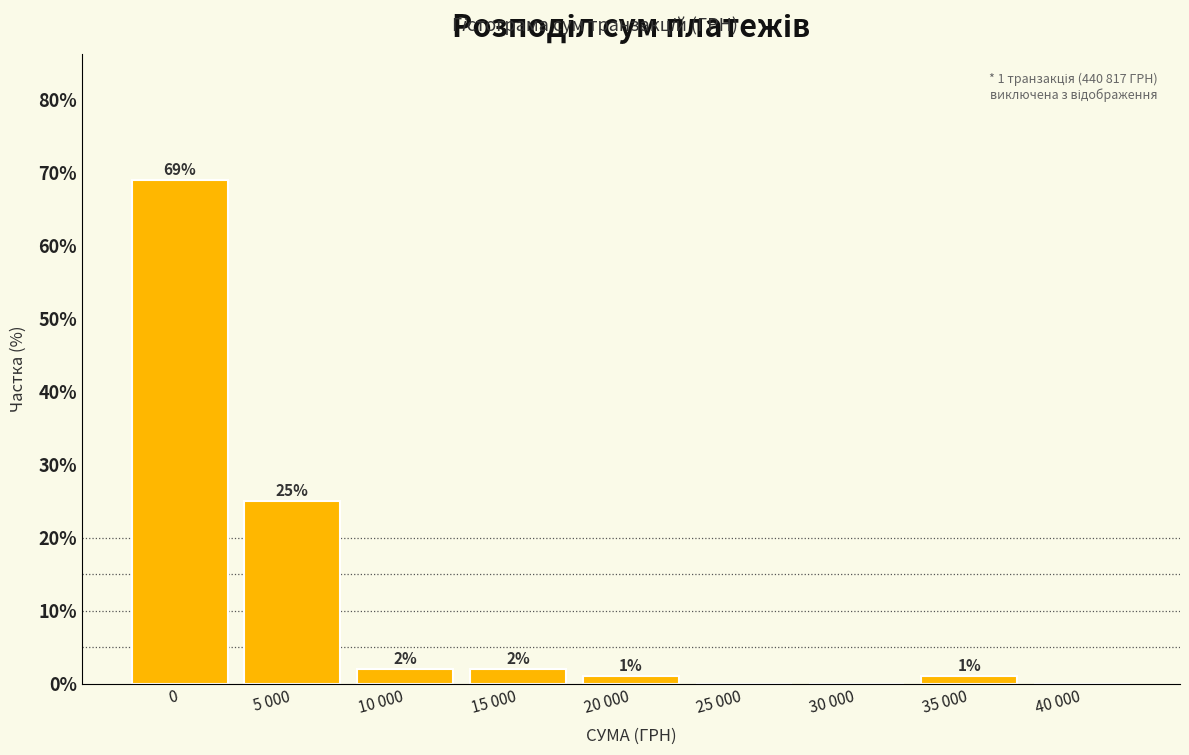

Reading right to left, what are all the values shown in this chart?

40 000=0	35 000=1	30 000=0	25 000=0	20 000=1	15 000=2	10 000=2	5 000=25	0=69